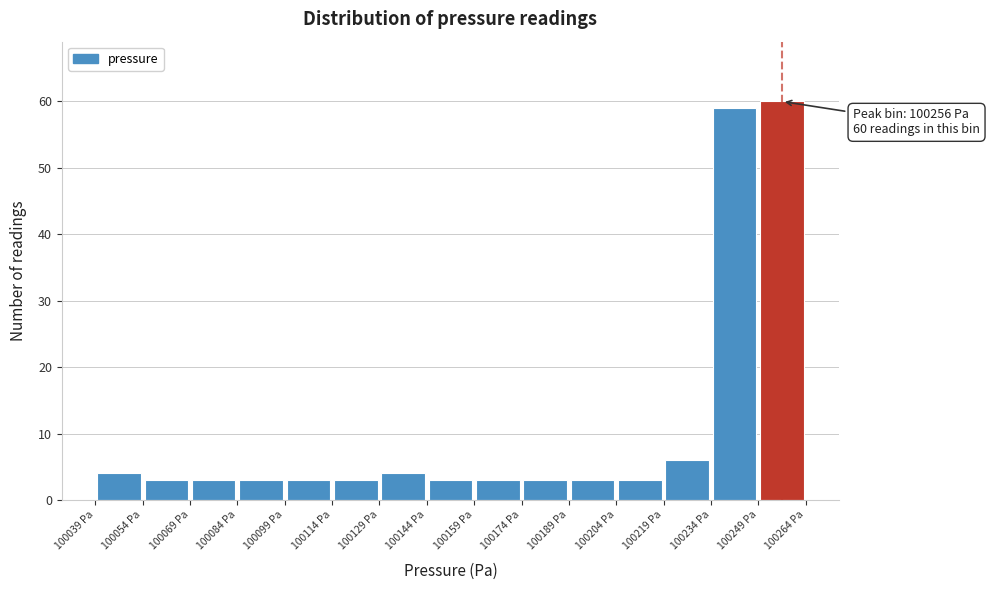

Which range on the x-axis has the tallest bar?

100248 to 100264